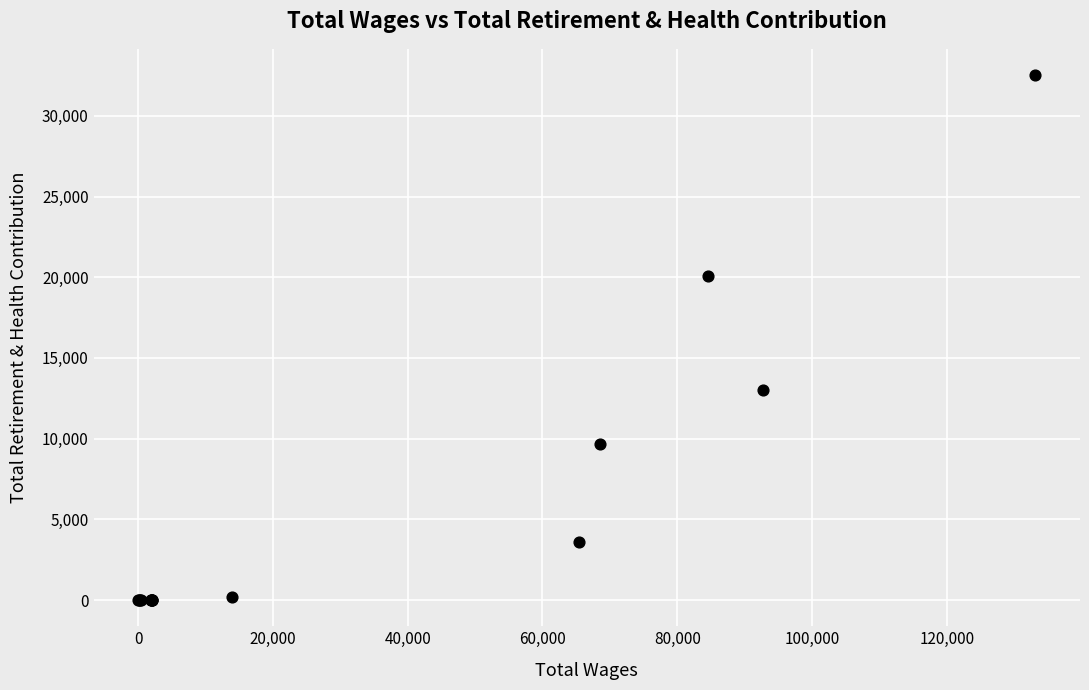

What Y value in the scatter plot is closest to 16265?

13022